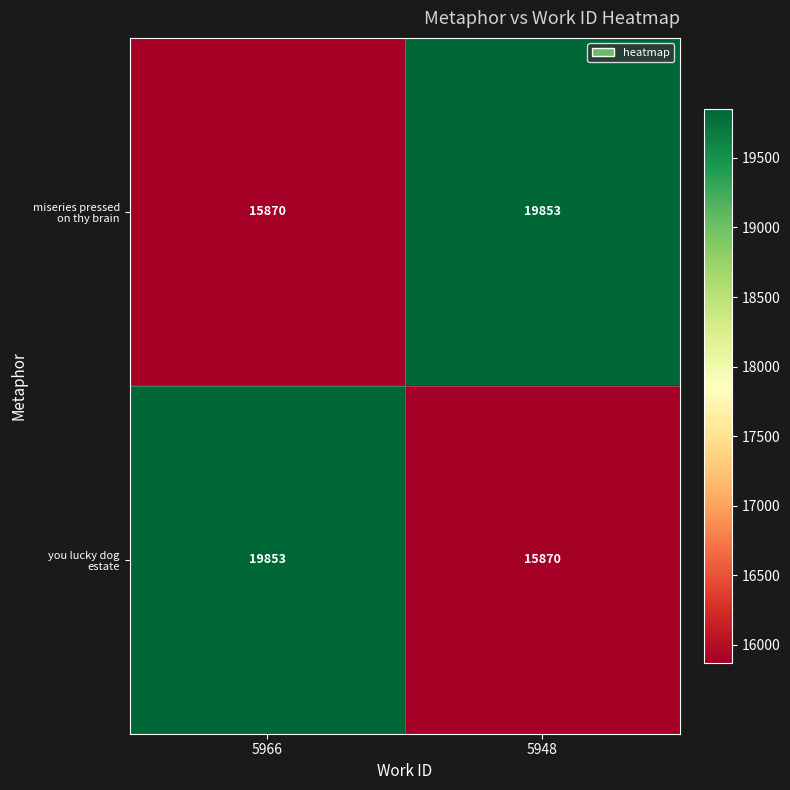

What is the total value across all series at 5966?

35723